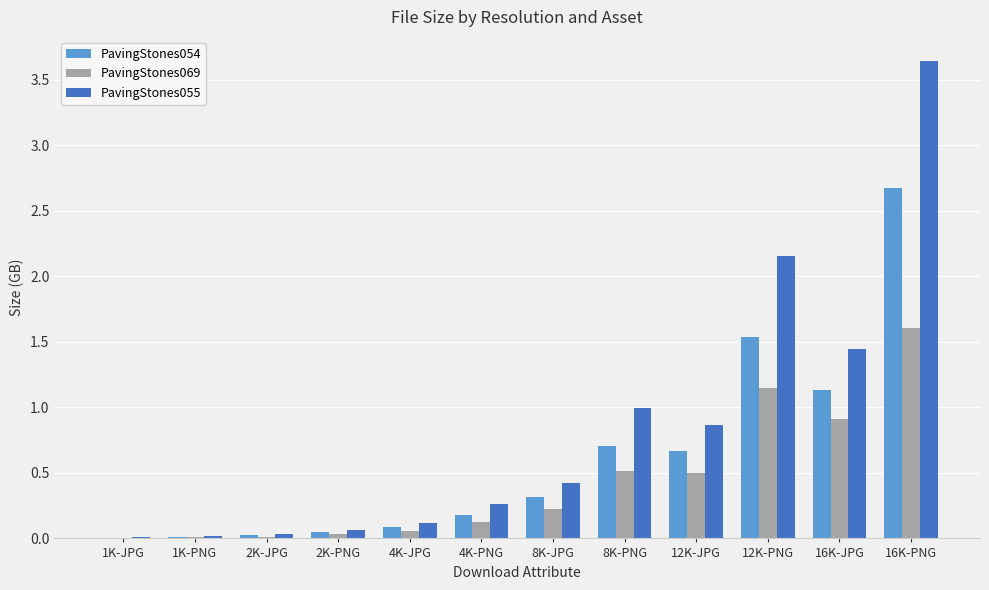

Which series changed the most between 8K-PNG and 16K-PNG?

PavingStones055